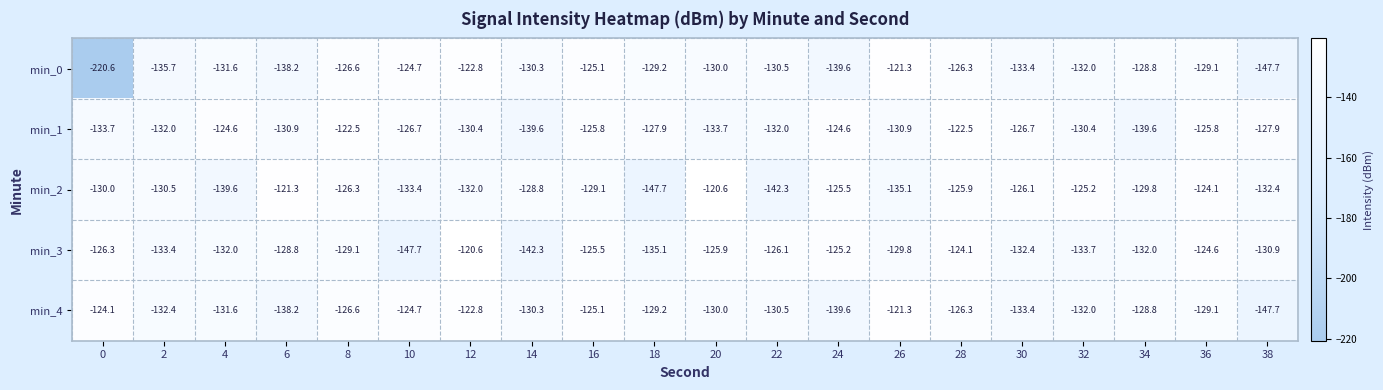

What is the approximate value of min_3 at 18?

-135.1